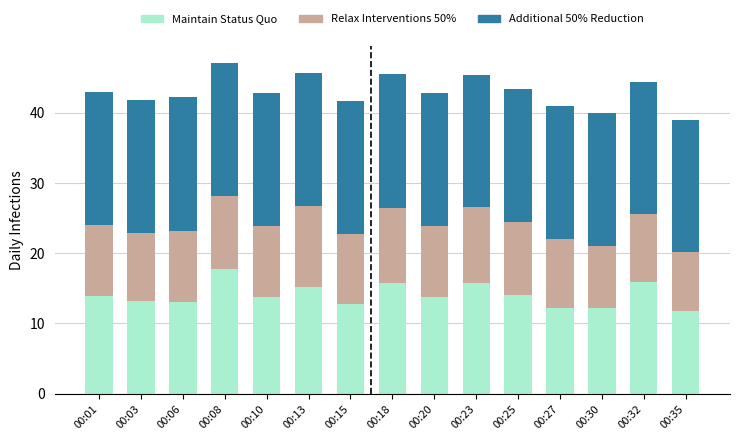

What are all the series names shown in the legend?

Maintain Status Quo, Relax Interventions 50%, Additional 50% Reduction